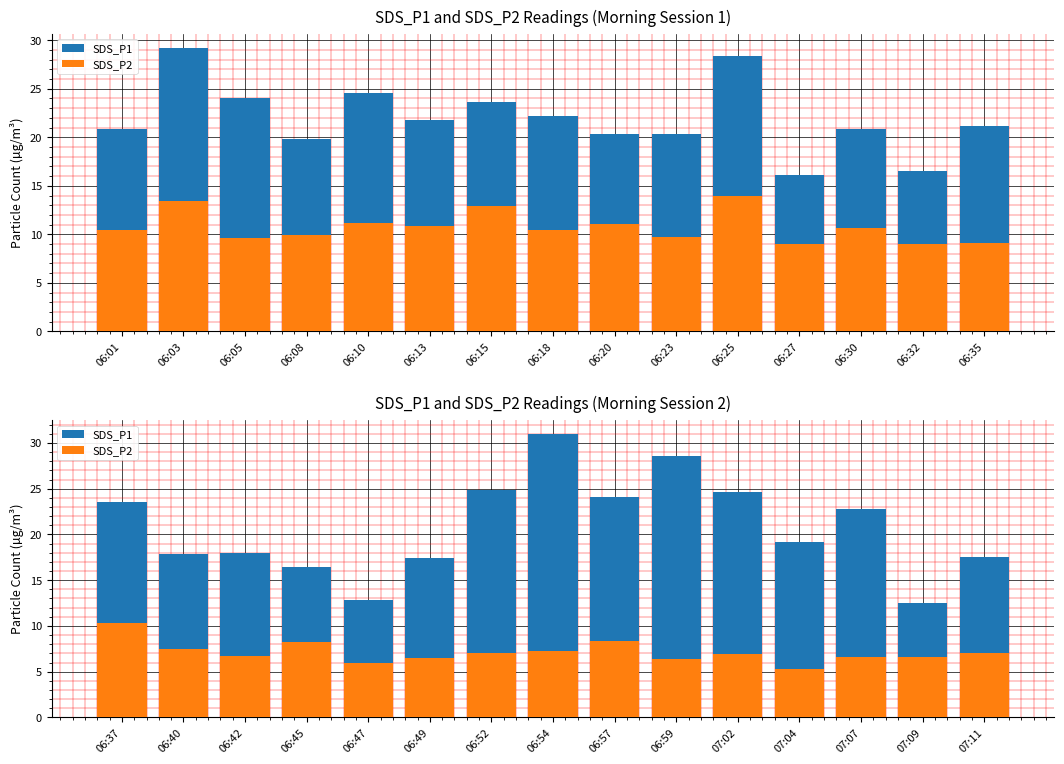

Is the value of SDS_P2 at 07:07 greater than the value of SDS_P1 at 06:45?

No